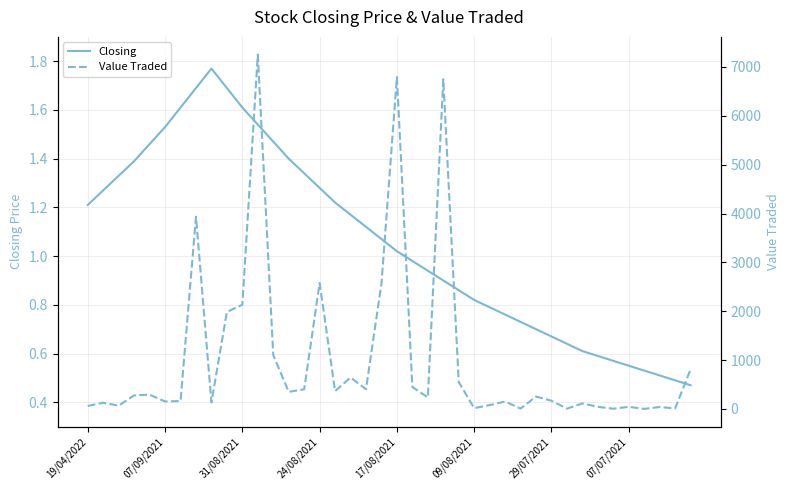

What is the value of the Value Traded point at the 20th from the left?

2568.0